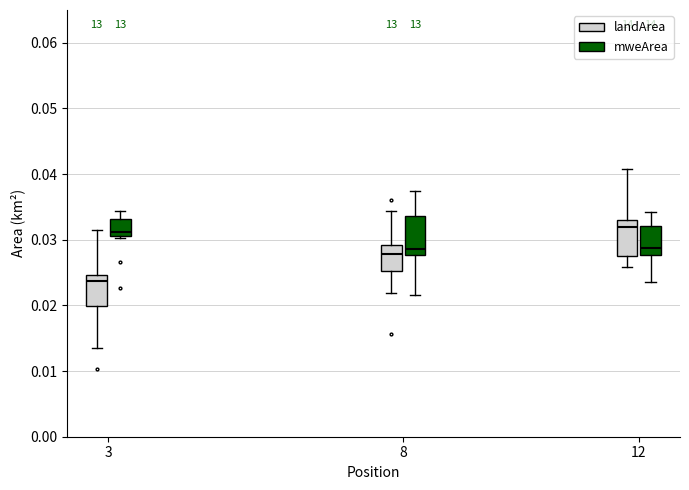

Reading left to right, transcribe this box plot: for each box, give where its median line is, the range the box spans, and where its two whiskers end, as read against the y-axis. The values are not printed on the chart, so give them approximately, as read against the axis.

3 (landArea): median 0.024, box 0.020 to 0.025, whiskers 0.013 to 0.032
3 (mweArea): median 0.031 (just above the box's lower edge), box 0.031 to 0.033, whiskers 0.030 to 0.034
8 (landArea): median 0.028, box 0.025 to 0.029, whiskers 0.022 to 0.034
8 (mweArea): median 0.029, box 0.028 to 0.034, whiskers 0.022 to 0.037
12 (landArea): median 0.032, box 0.028 to 0.033, whiskers 0.026 to 0.041
12 (mweArea): median 0.029, box 0.028 to 0.032, whiskers 0.024 to 0.034